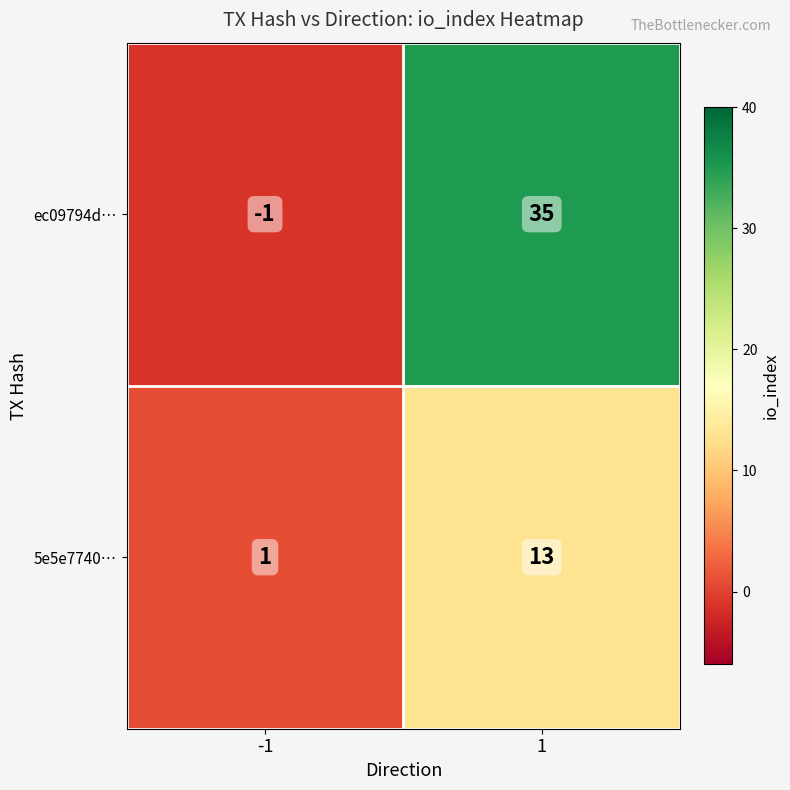

At which category is the sum across all series the highest?

1